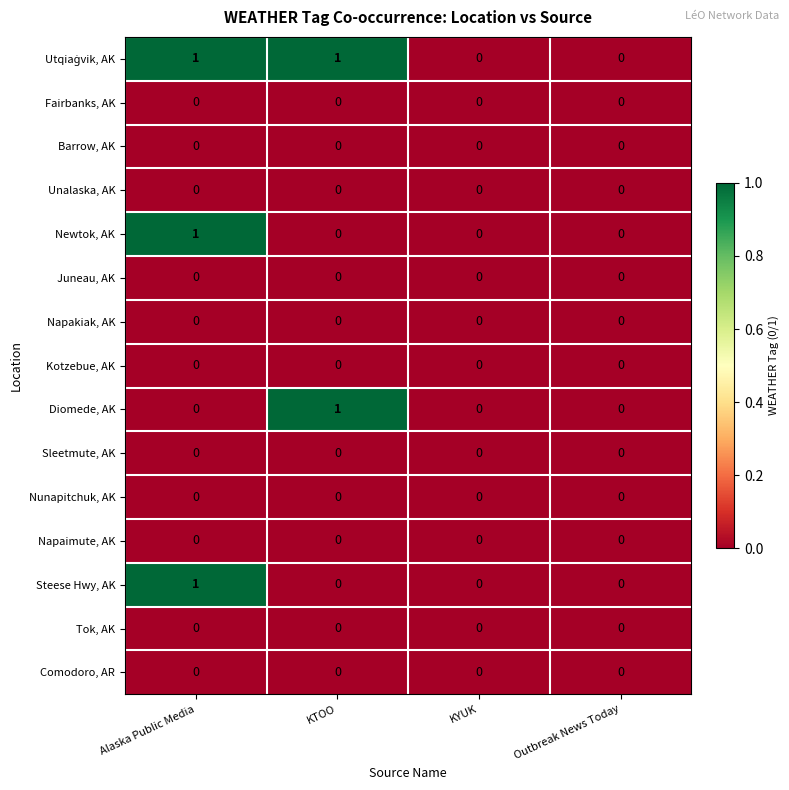

How many Diomede, AK values are between 0 and 1?

4